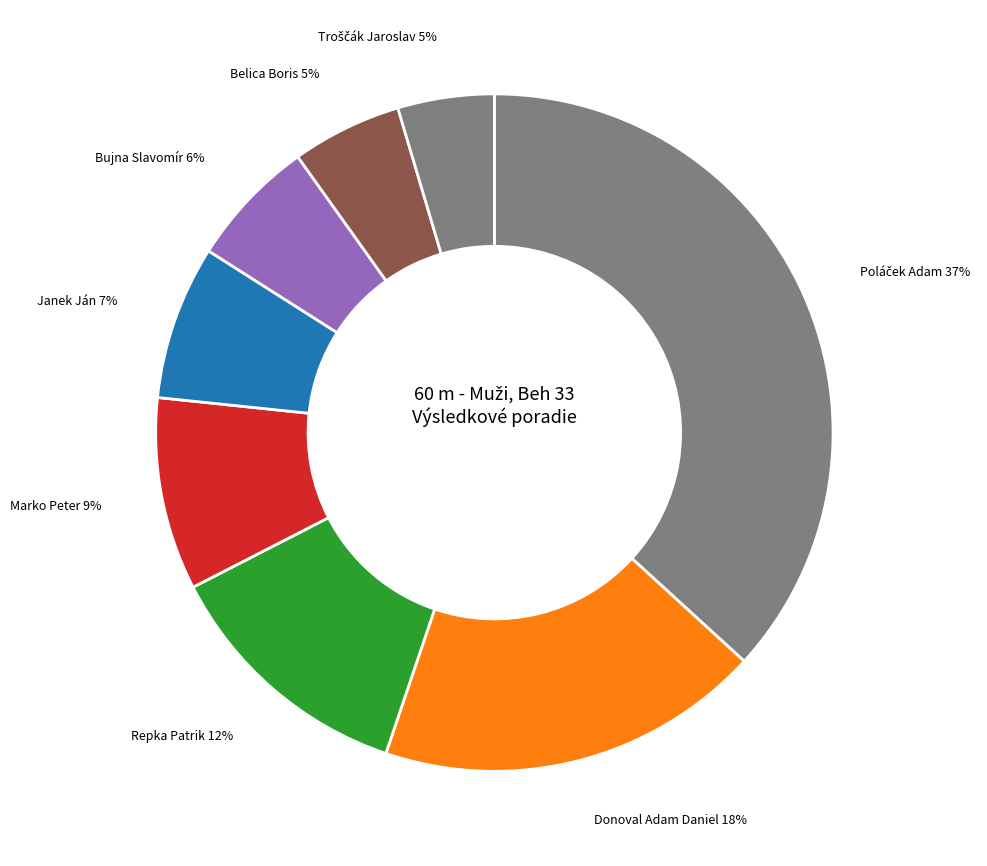

Count the number of slices in the pie.

8